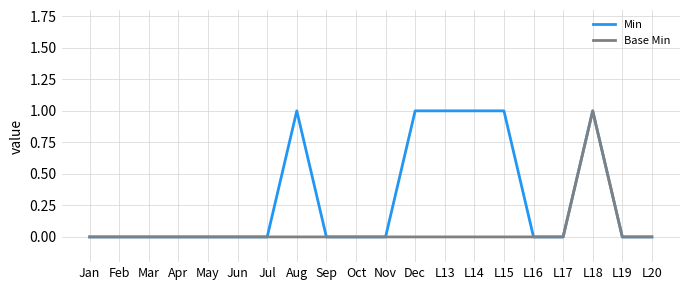

What position from the right is Mar?

18